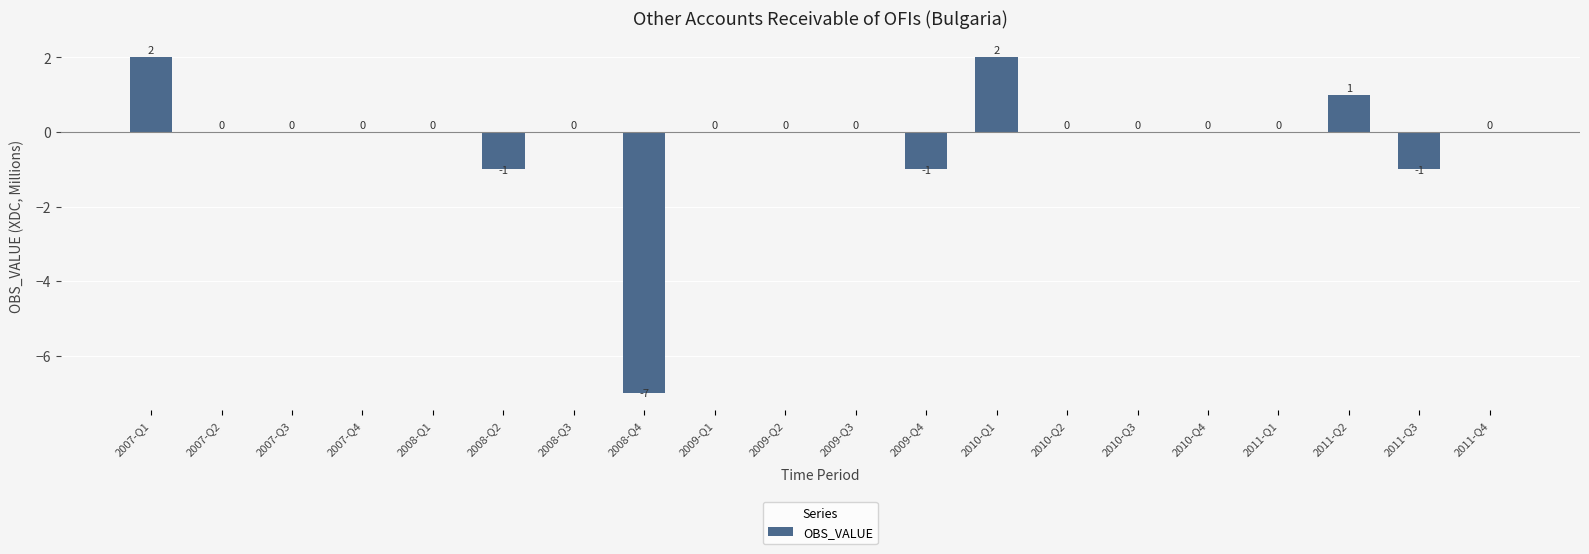

The chart shows a value of 0 at 2009-Q3. True or false?

True